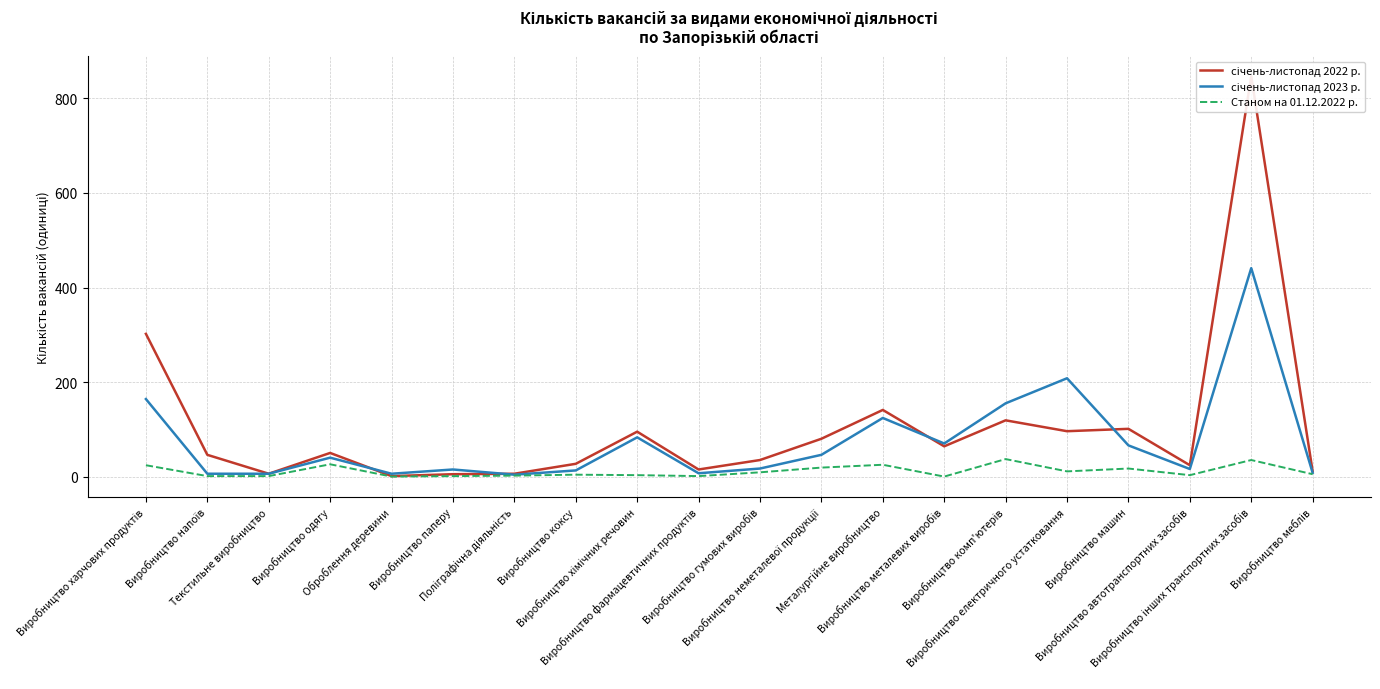

Which series has the largest total across all categories?

січень-листопад 2022 р.